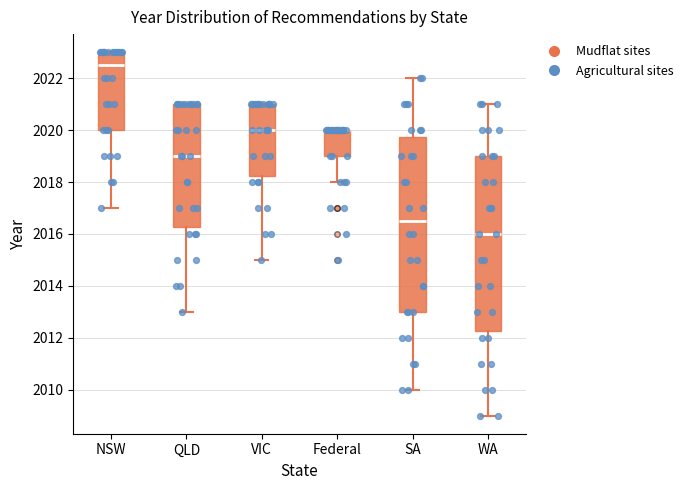

Reading left to right, read every box against the y-axis: the position of its median line, the range the box covers, and the ends of its whiskers. The values are not printed on the chart, so give them approximately, as read against the axis.

NSW: median 2022.6, box 2020.0 to 2023.0, whiskers 2017.0 to 2023.0
QLD: median 2019.0, box 2016.2 to 2021.0, whiskers 2013.0 to 2021.0
VIC: median 2020.0, box 2018.2 to 2021.0, whiskers 2015.0 to 2021.0
Federal: median 2020.0 (drawn on the box's upper edge), box 2019.0 to 2020.0, whiskers 2018.0 to 2020.0
SA: median 2016.6, box 2013.0 to 2019.8, whiskers 2010.0 to 2022.0
WA: median 2016.0, box 2012.2 to 2019.0, whiskers 2009.0 to 2021.0